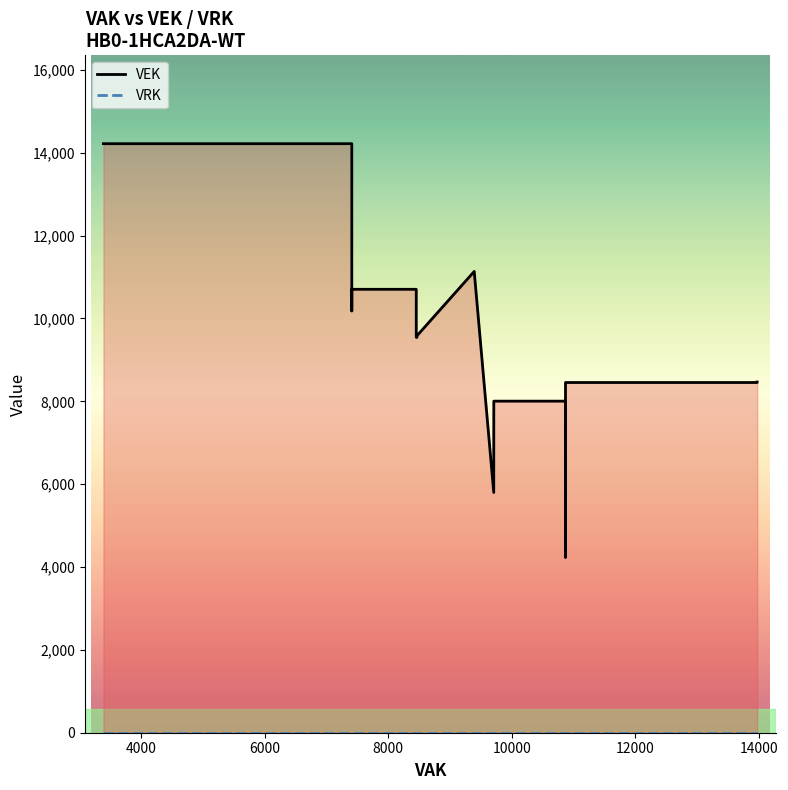

How many values in the VEK series are below 9583?

13